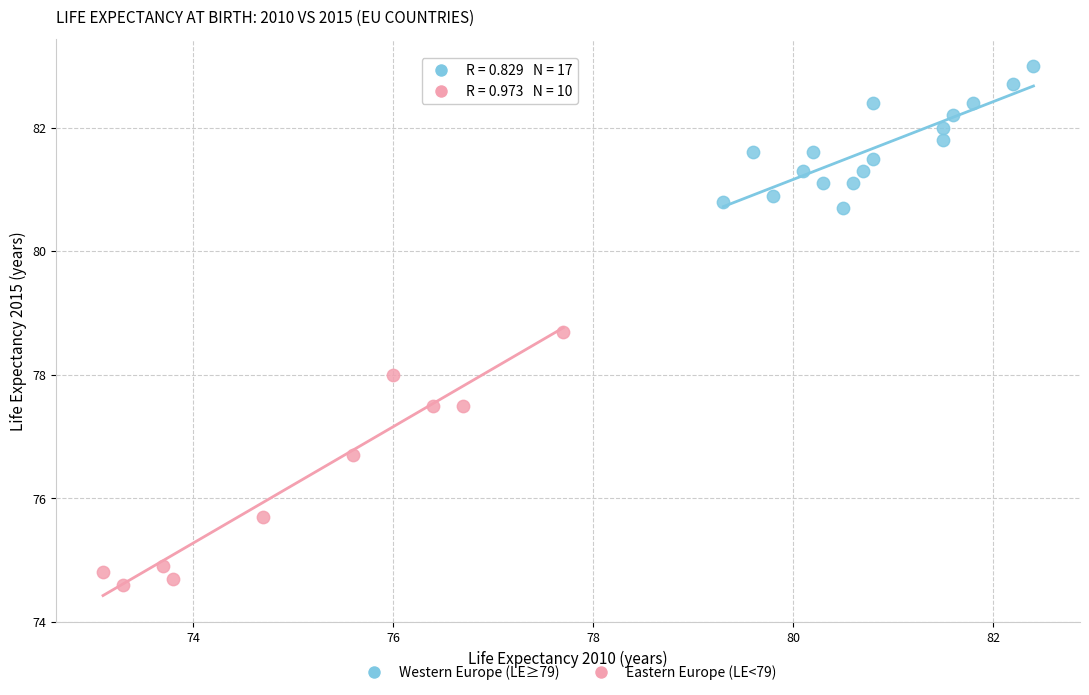

Which series contains the highest Y value?

Western Europe (LE≥79)